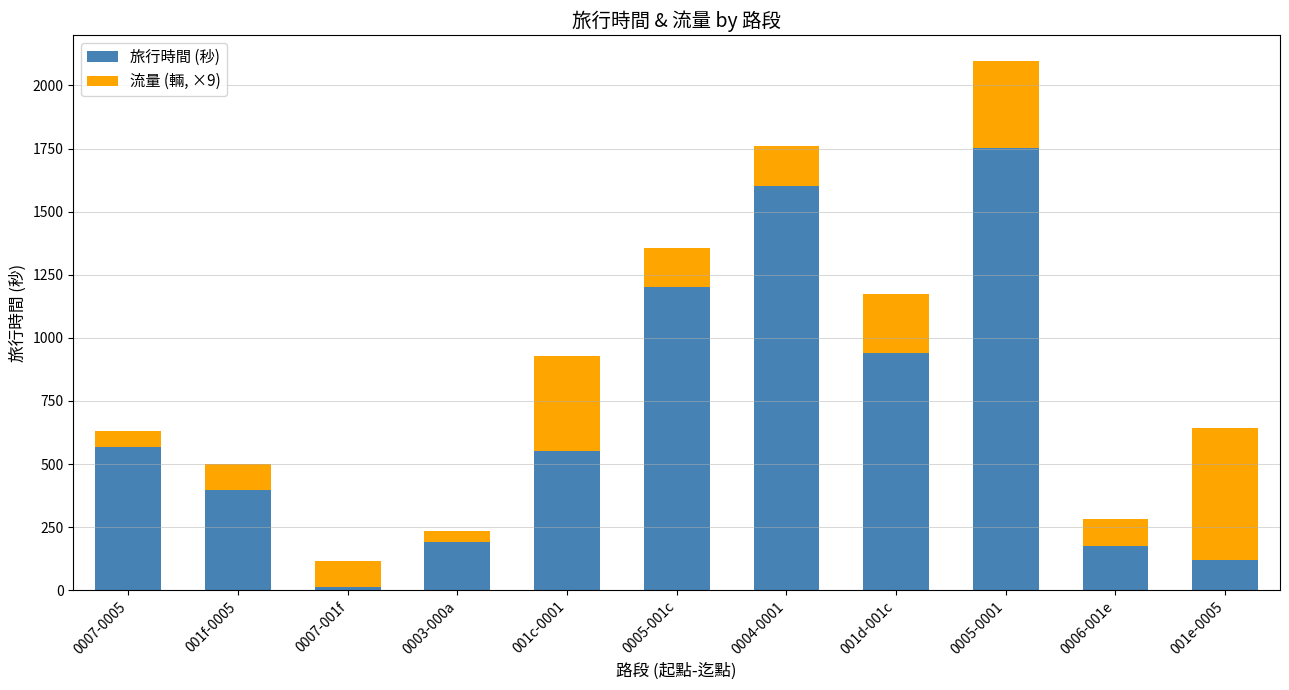

What are all the series names shown in the legend?

旅行時間 (秒), 流量 (輛, ×9)